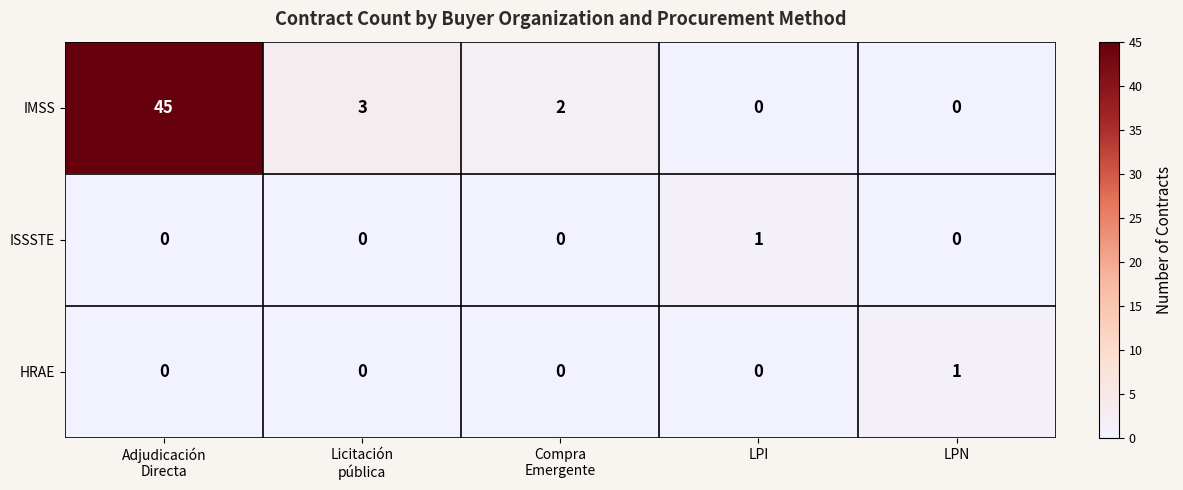

Count the ISSSTE values in the range 0 to 1.

5